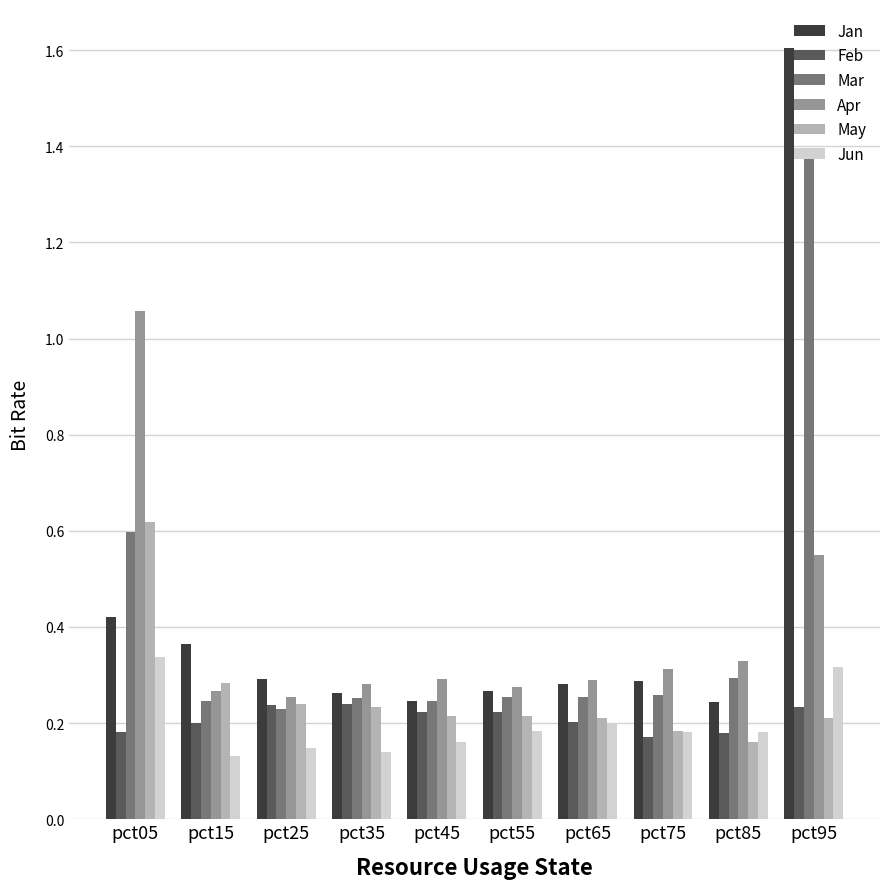

What is the difference between the highest and lowest values at pct05?

0.9